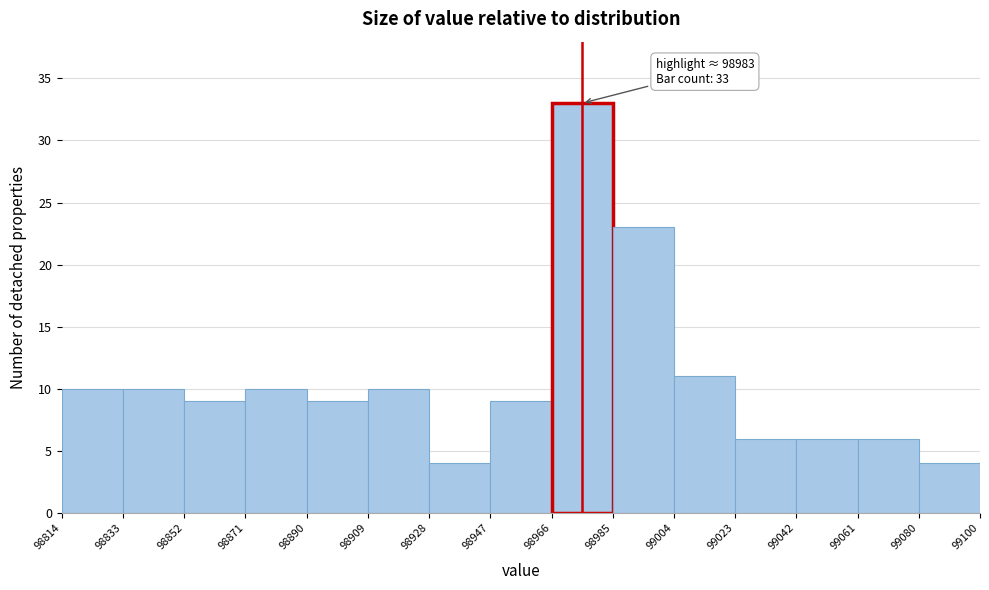

Which range on the x-axis has the tallest bar?

98966 to 98985